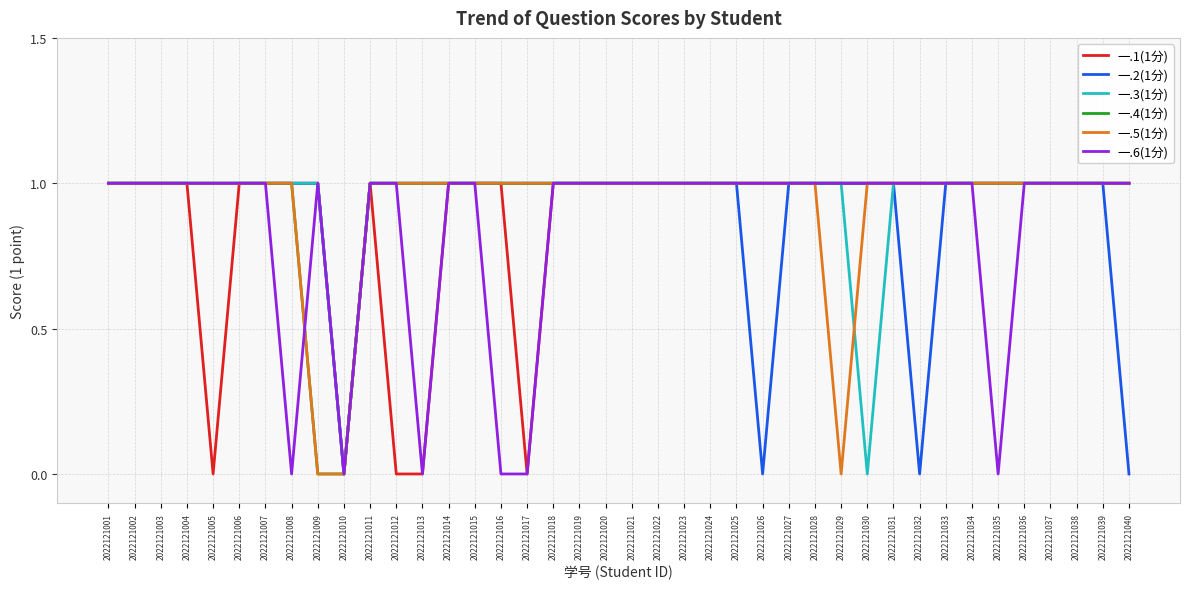

How many distinct data groups are displayed?

6